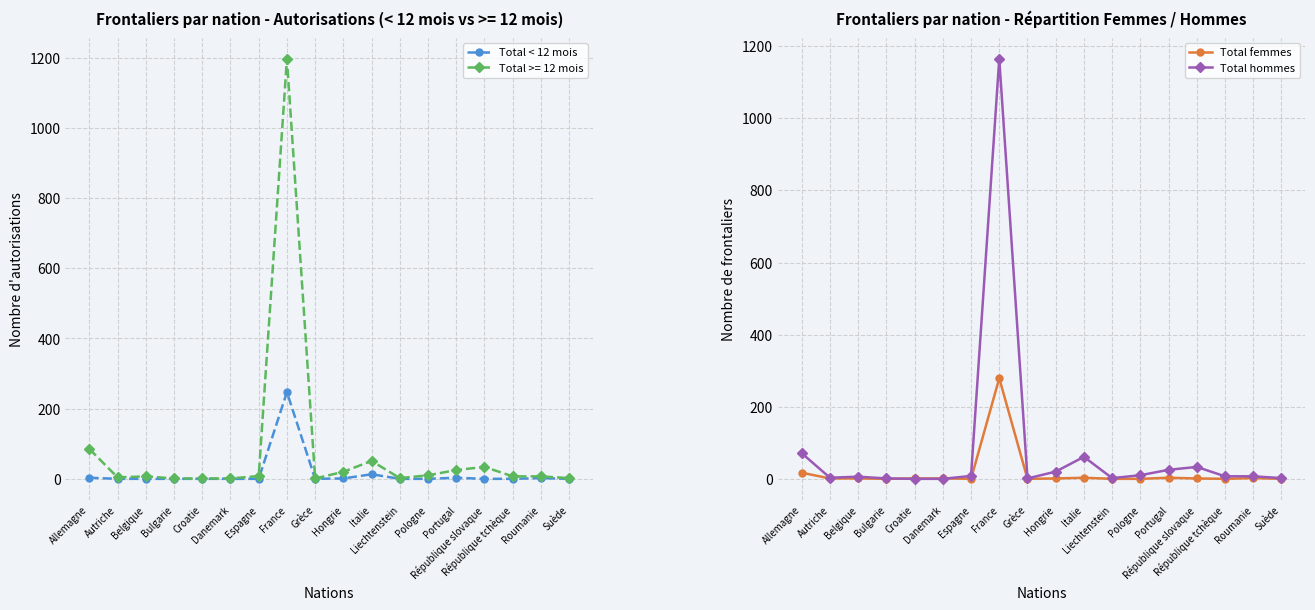

At which label does Total hommes first exceed 7?

Allemagne